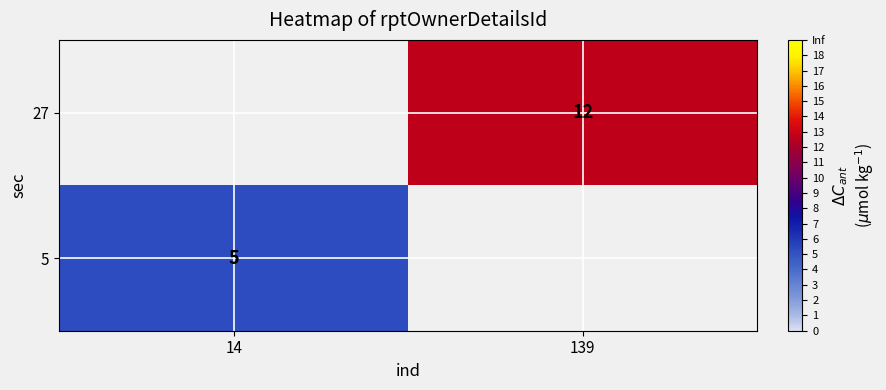

Is it true that 5 equals 7 at 14?

False